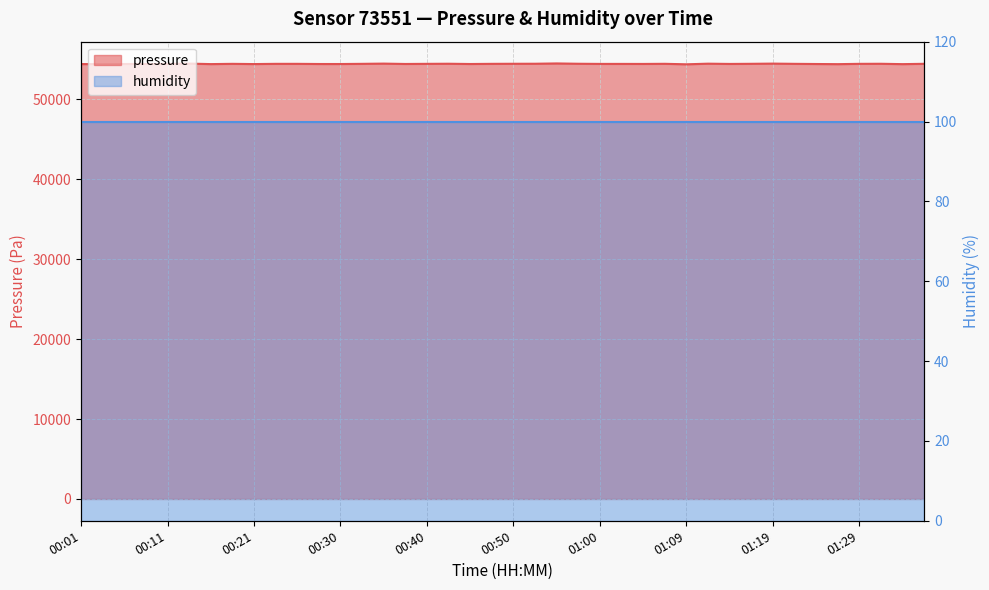

What is the change in value from 01:14 to 01:22?

+12.3